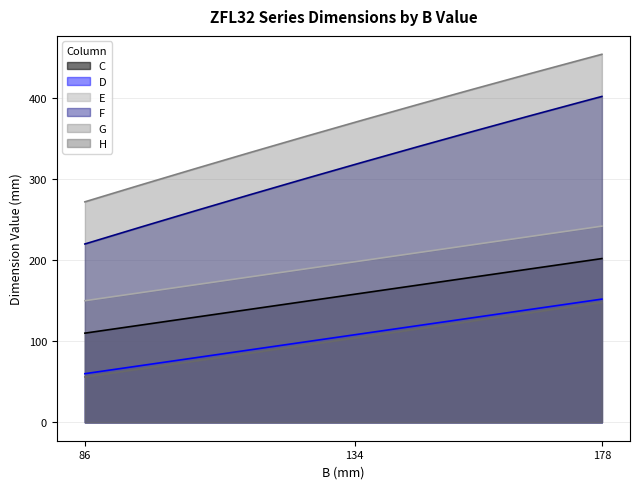

Which series has the largest total across all categories?

G